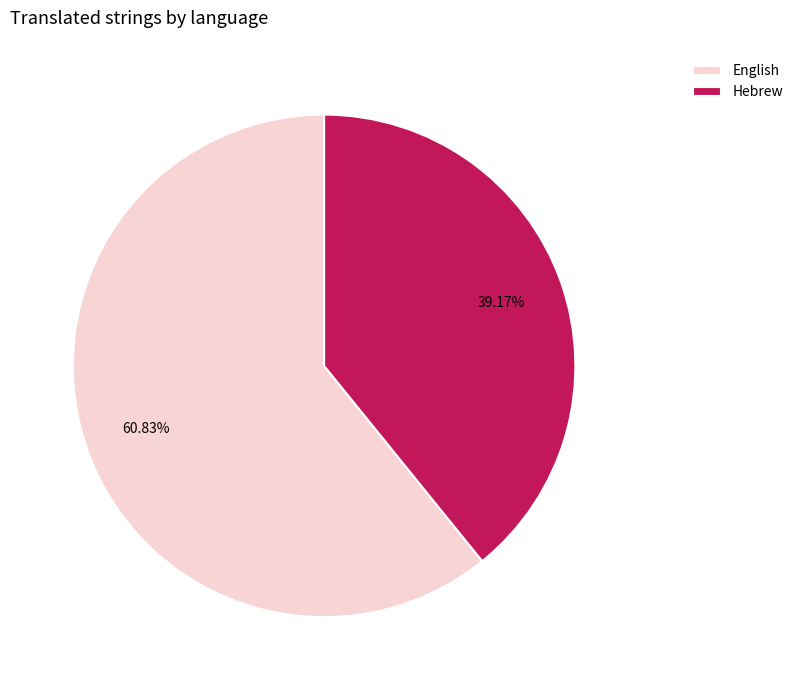

True or false: English accounts for 76% of the total.

False